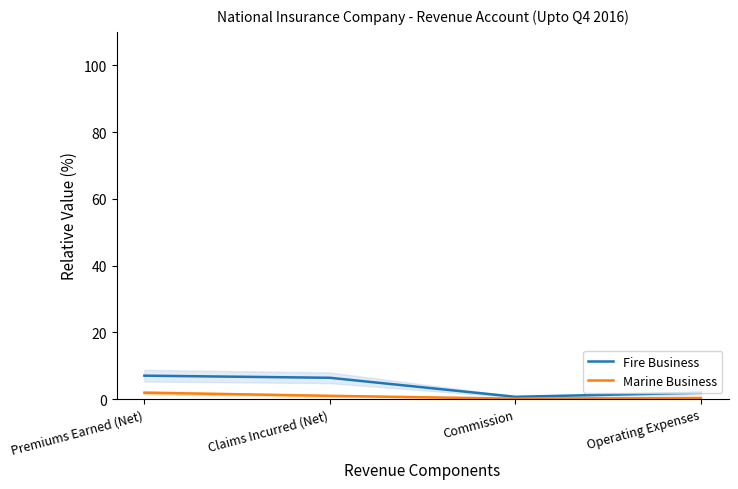

Reading left to right, extract all data points from this chart.

Fire Business: 7.0	6.4	0.7	1.9
Marine Business: 1.9	1.0	0.1	0.3